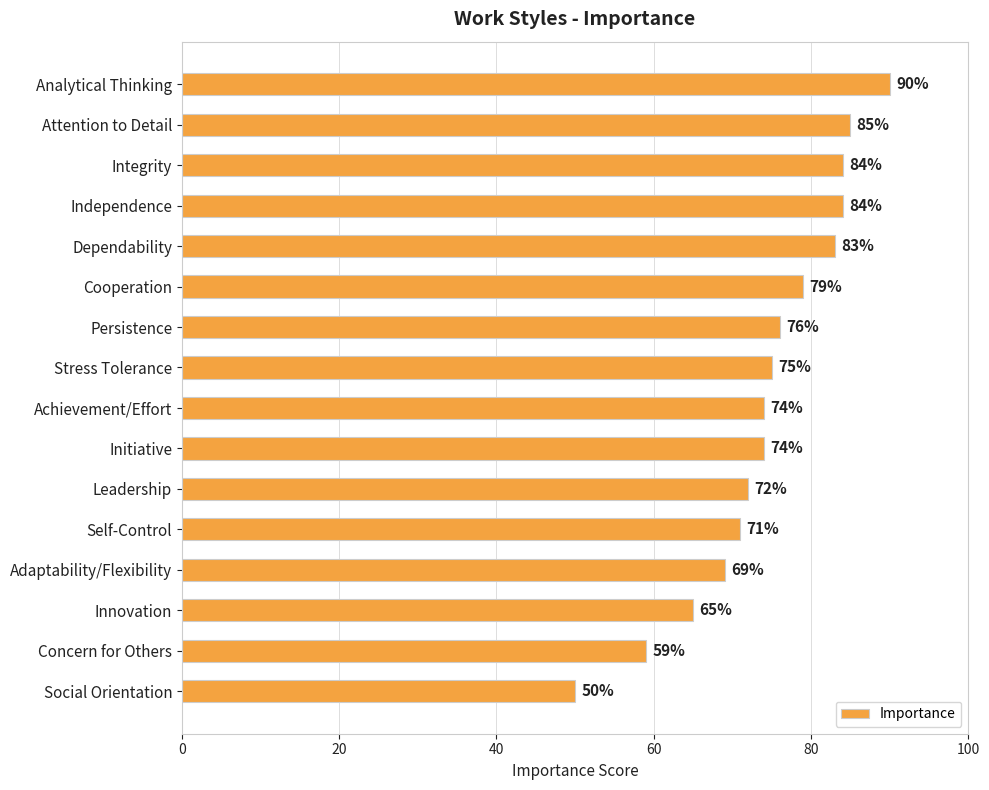

What is the approximate value at Leadership?

72